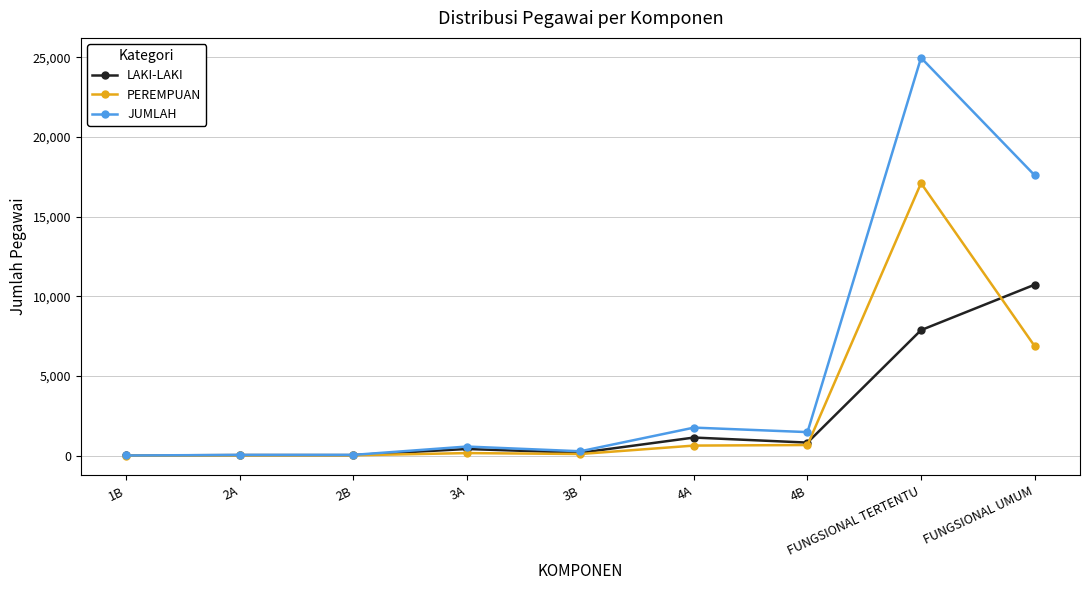

Does the chart display data point markers on the line(s)?

Yes